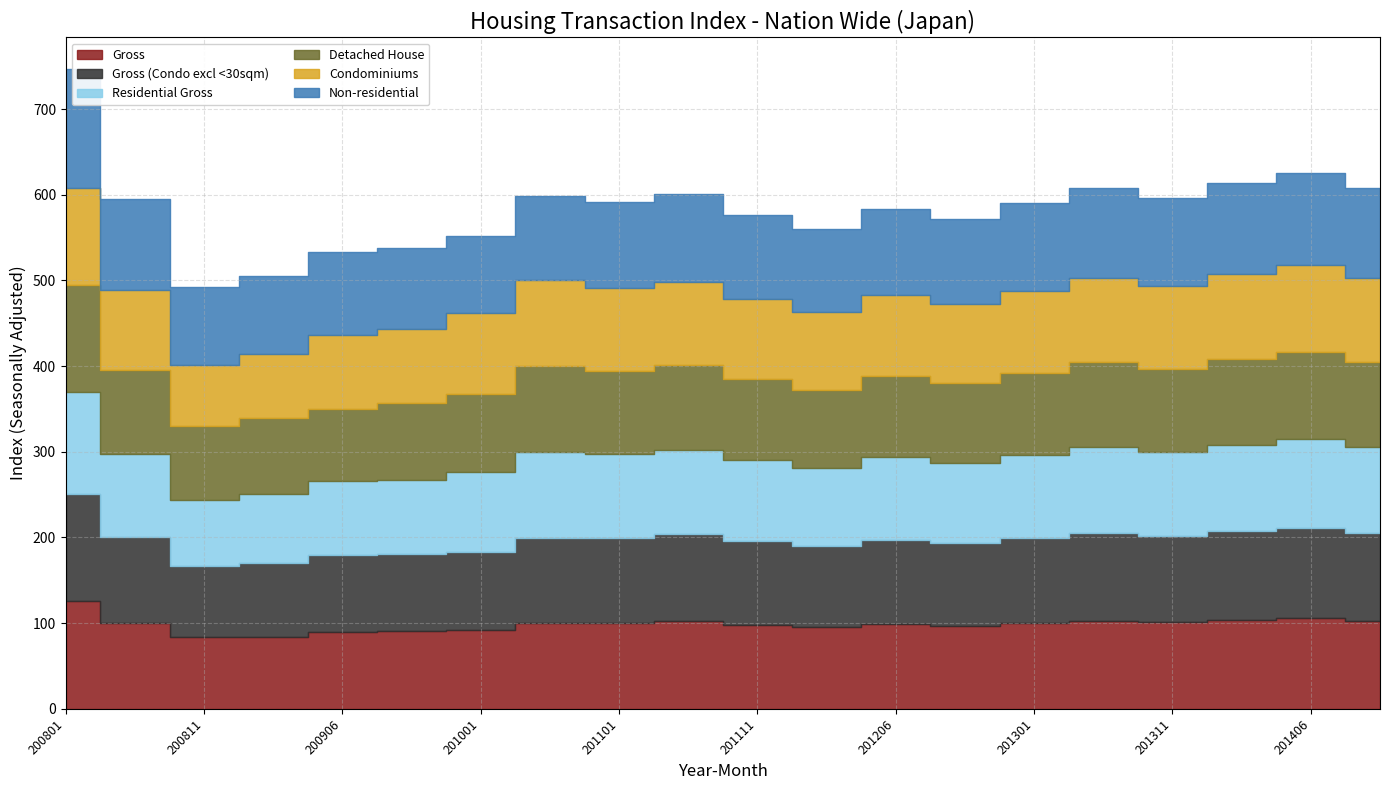

How many values in the Condominiums series exceed 95?

10